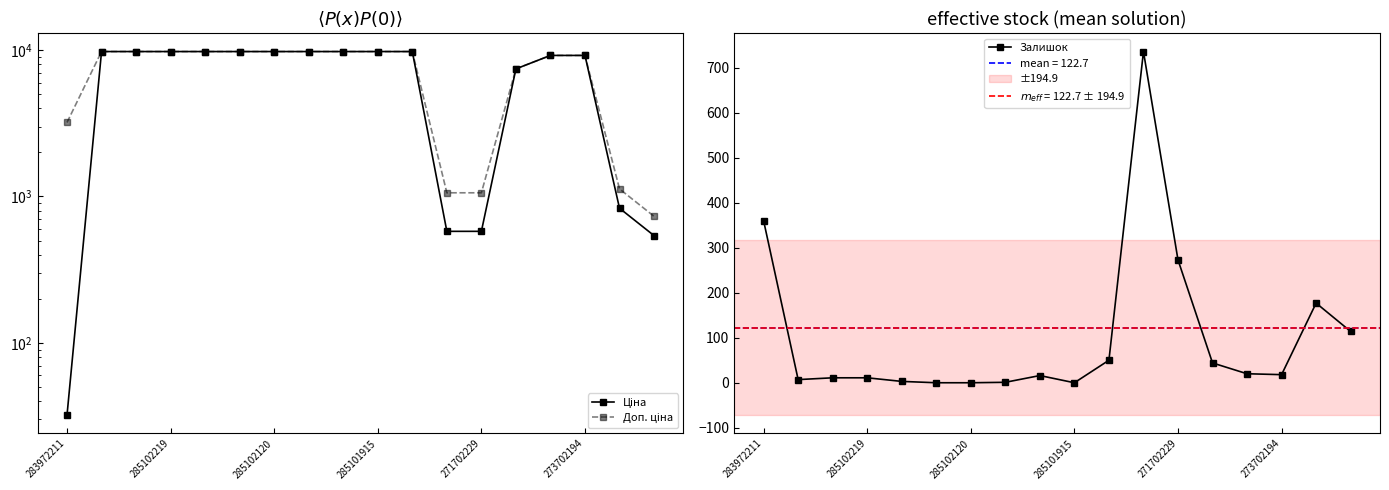

True or false: Ціна and Доп. ціна cross at least once.

False